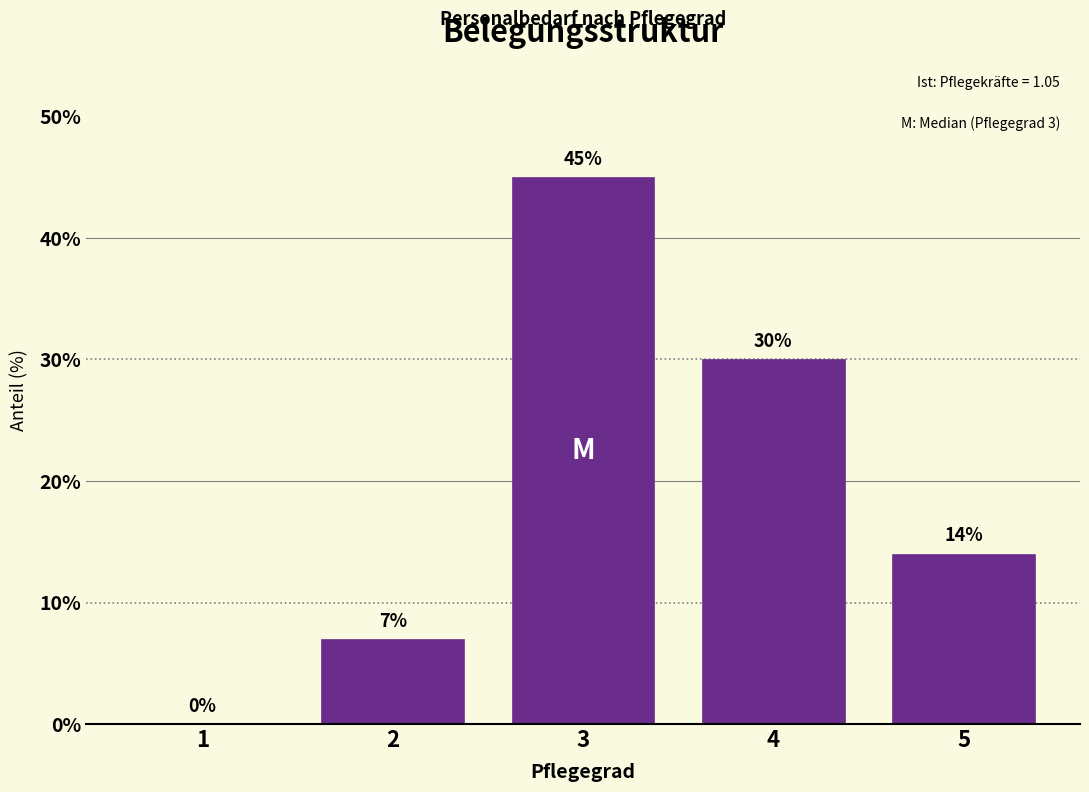

Reading left to right, list all the values displayed in this chart.

1=0	2=7	3=45	4=30	5=14